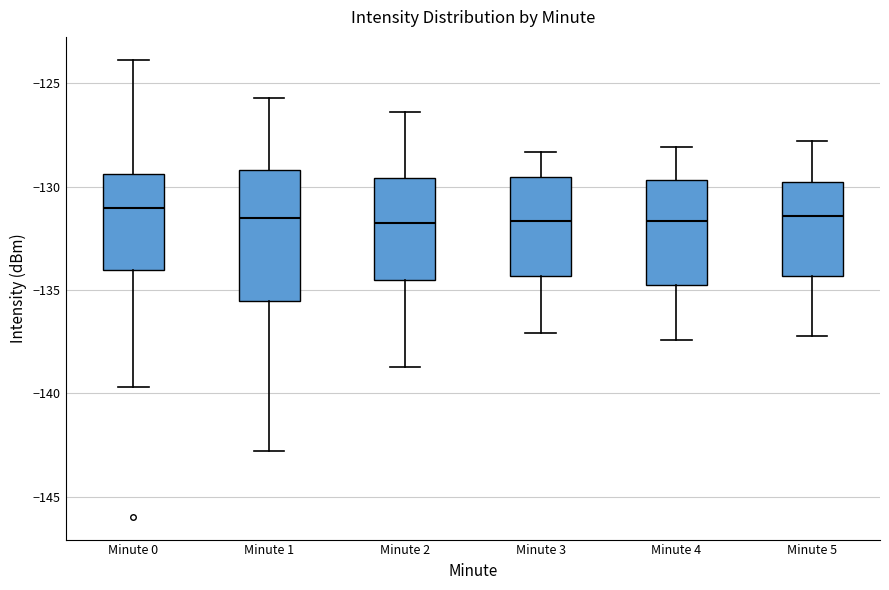

Reading left to right, transcribe this box plot: for each box, give where its median line is, the range the box spans, and where its two whiskers end, as read against the y-axis. The values are not printed on the chart, so give them approximately, as read against the axis.

Minute 0: median -131.0, box -134.0 to -129.5, whiskers -139.5 to -124.0
Minute 1: median -131.5, box -135.5 to -129.0, whiskers -143.0 to -125.5
Minute 2: median -131.5, box -134.5 to -129.5, whiskers -138.5 to -126.5
Minute 3: median -131.5, box -134.5 to -129.5, whiskers -137.0 to -128.5
Minute 4: median -131.5, box -134.5 to -129.5, whiskers -137.5 to -128.0
Minute 5: median -131.5, box -134.5 to -129.5, whiskers -137.0 to -128.0